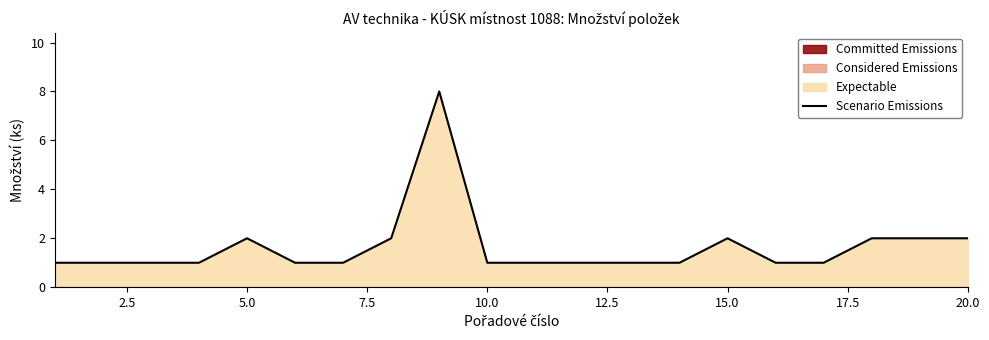

What is the maximum value for Scenario Emissions?

8